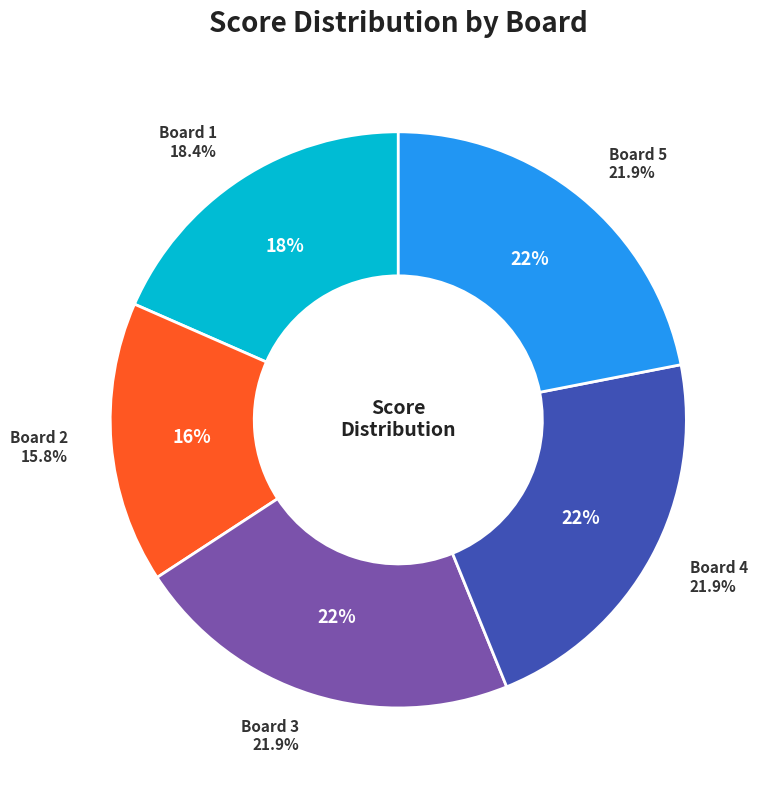

Count the number of slices in the pie.

5